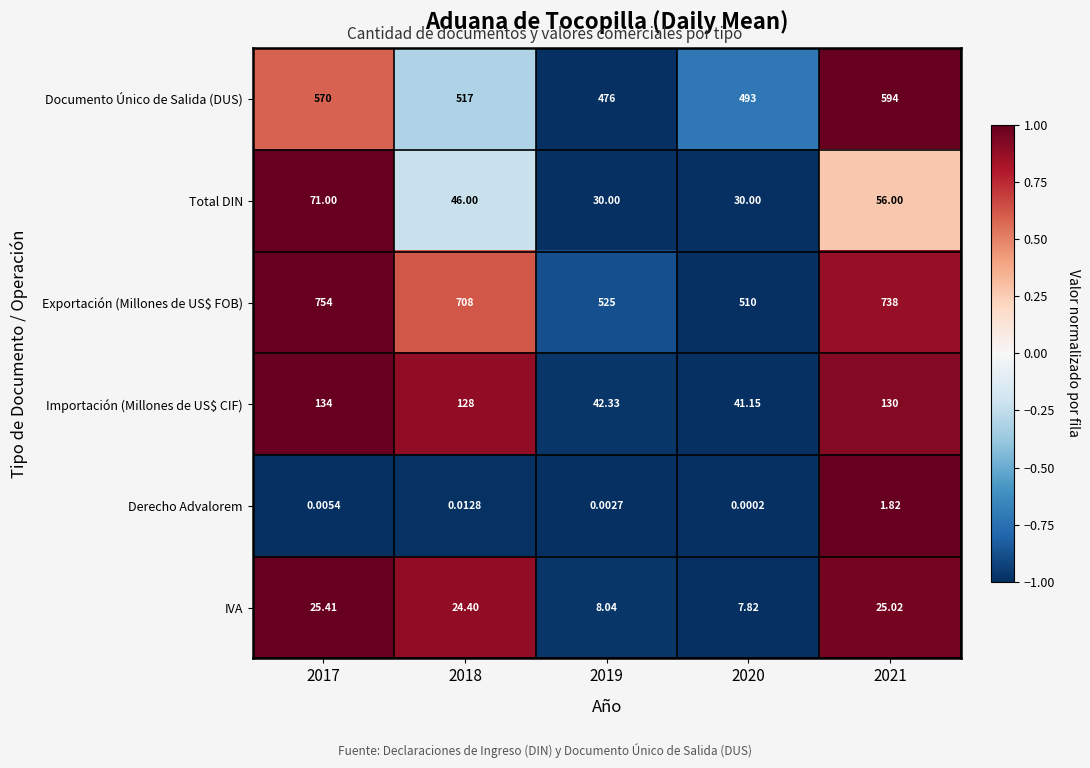

At how many categories does at least one series exceed 0?

5